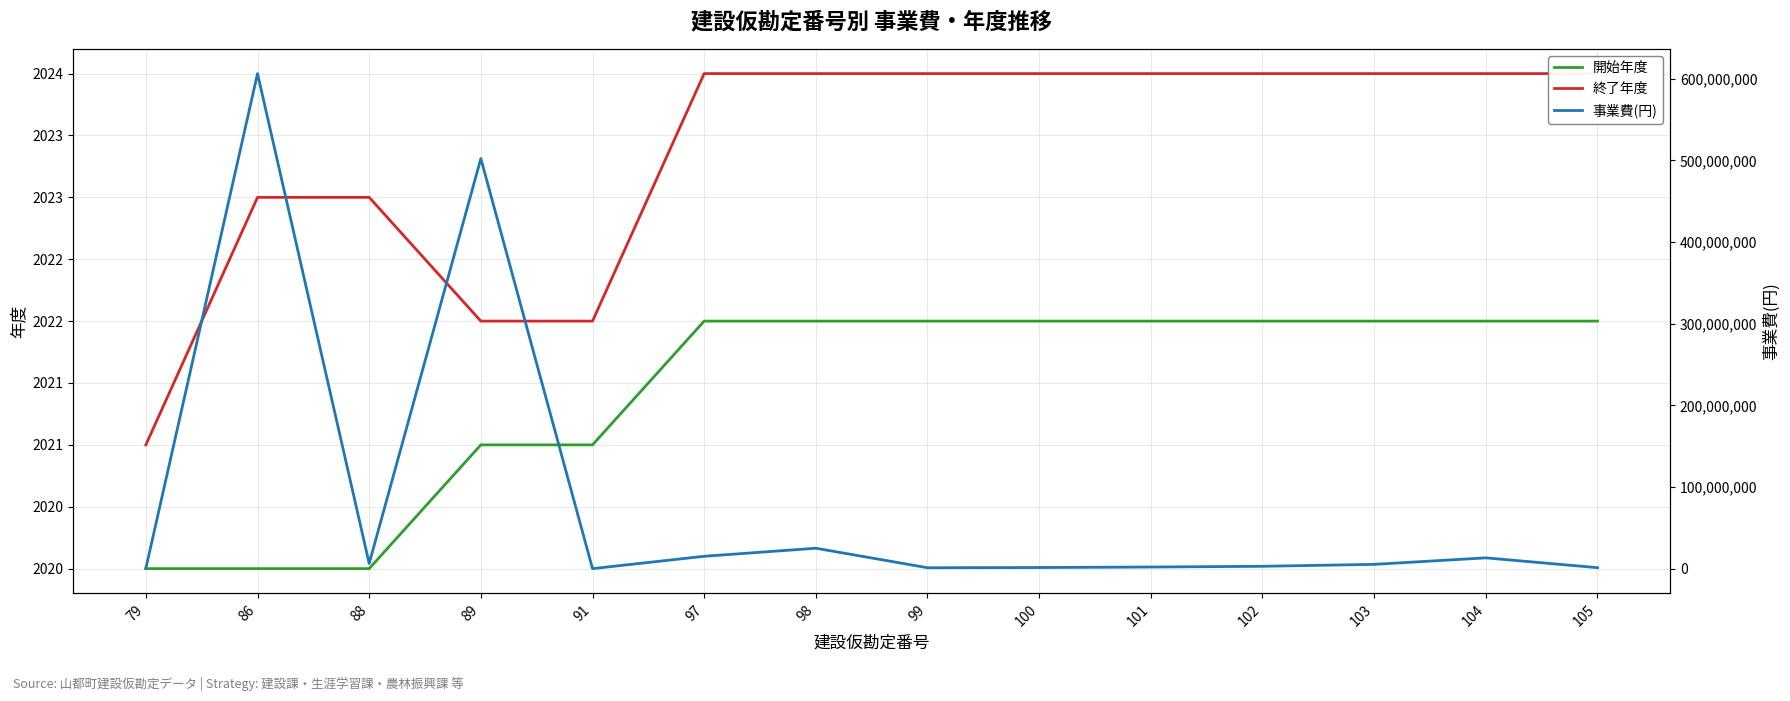

What is the sum of the 開始年度 values at 105 and 86?

4042